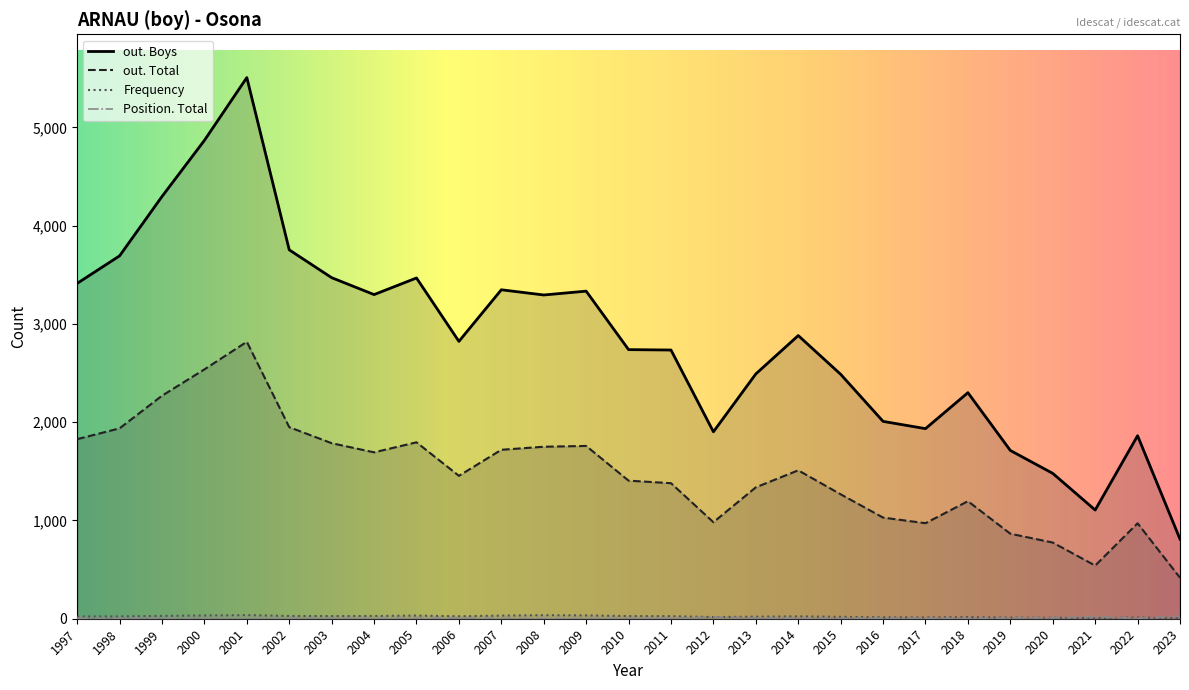

What is the total value across all series at 1998?

5657